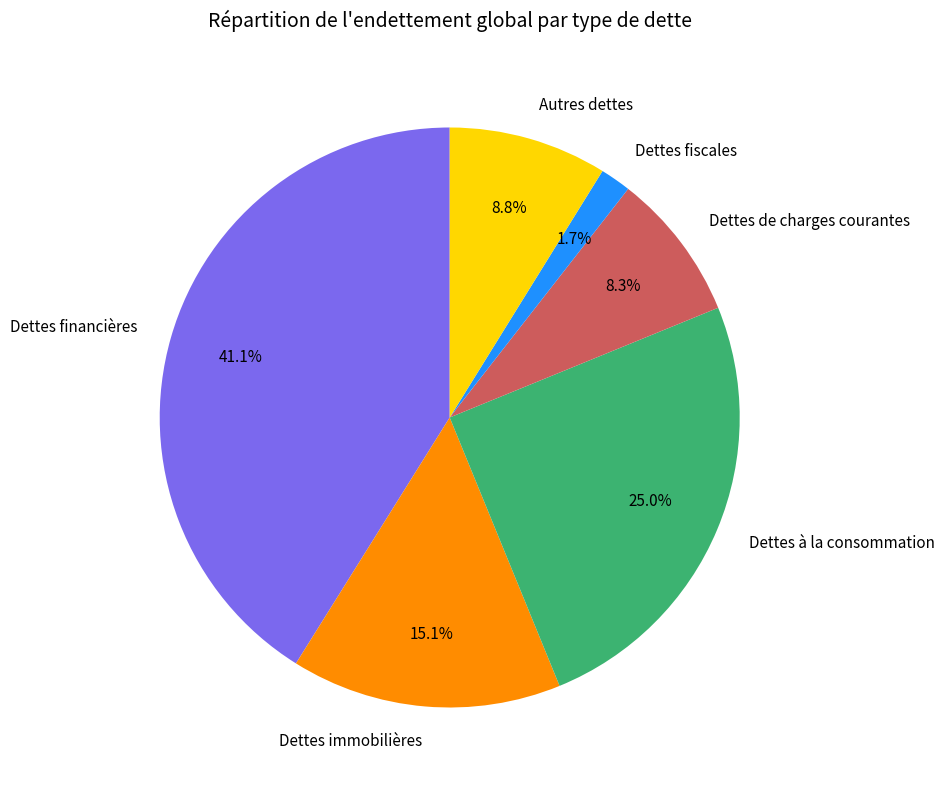

What percentage is the Dettes financières slice, to the nearest percent?

41%